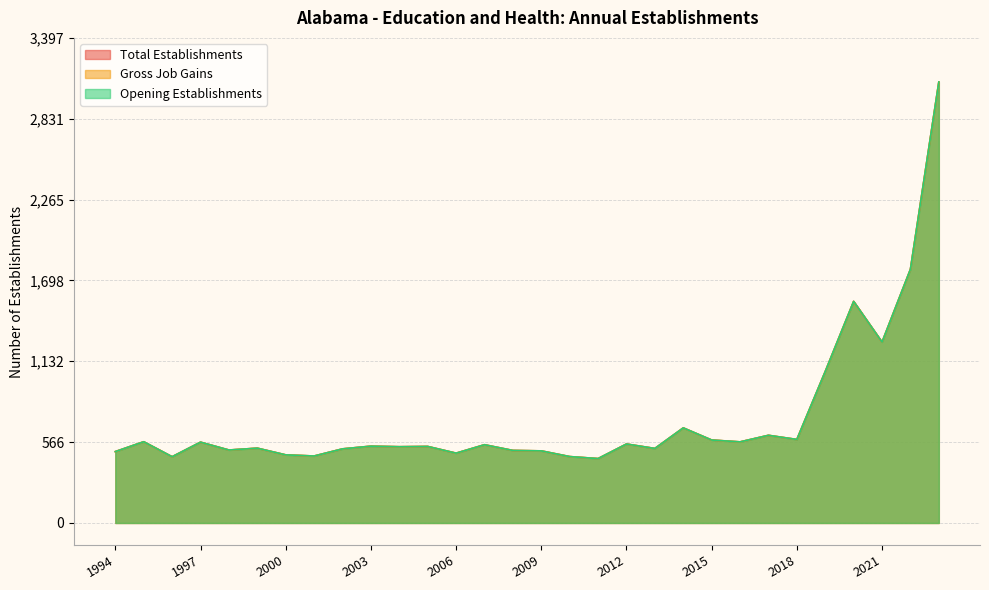

Reading right to left, extract all data points from this chart.

Total Establishments: 3089	1777	1267	1552	1061	585	614	568	581	666	522	553	451	465	505	508	548	489	536	534	538	519	469	477	524	511	566	464	569	500
Gross Job Gains: 3089	1777	1267	1552	1061	585	614	568	581	666	522	553	451	465	505	508	548	489	536	534	538	519	469	477	524	511	566	464	569	500
Opening Establishments: 3089	1777	1267	1552	1061	585	614	568	581	666	522	553	451	465	505	508	548	489	536	534	538	519	469	477	524	511	566	464	569	500